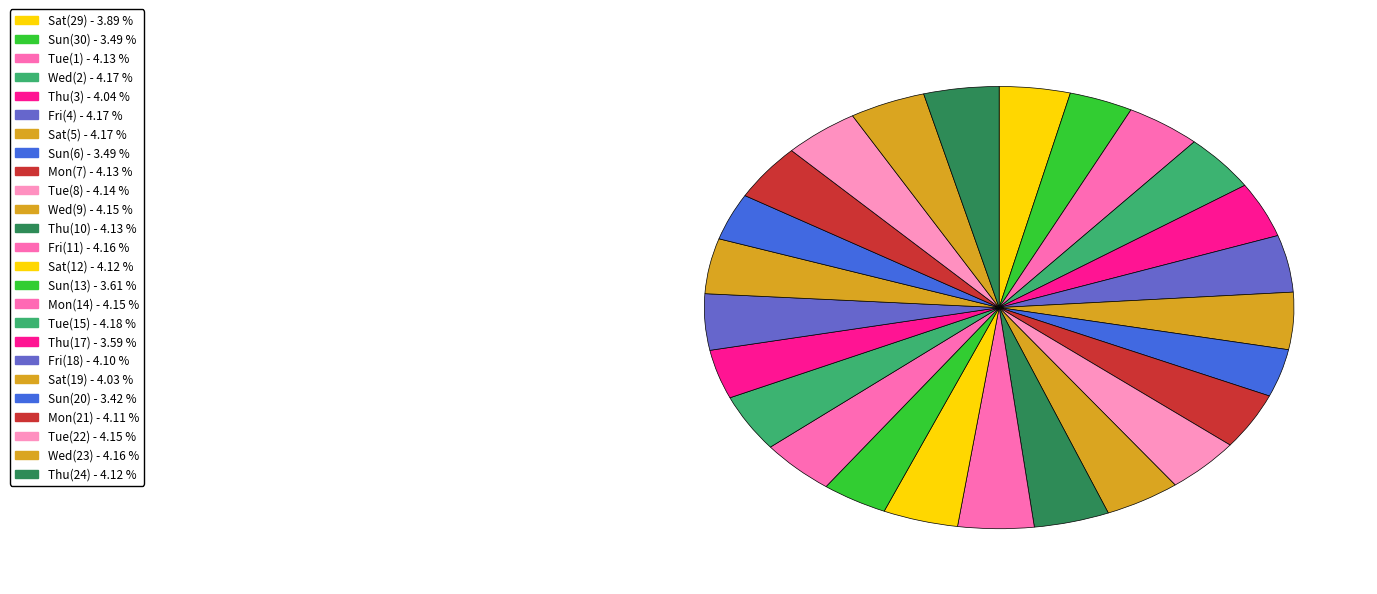

Is there a majority slice in this chart?

No